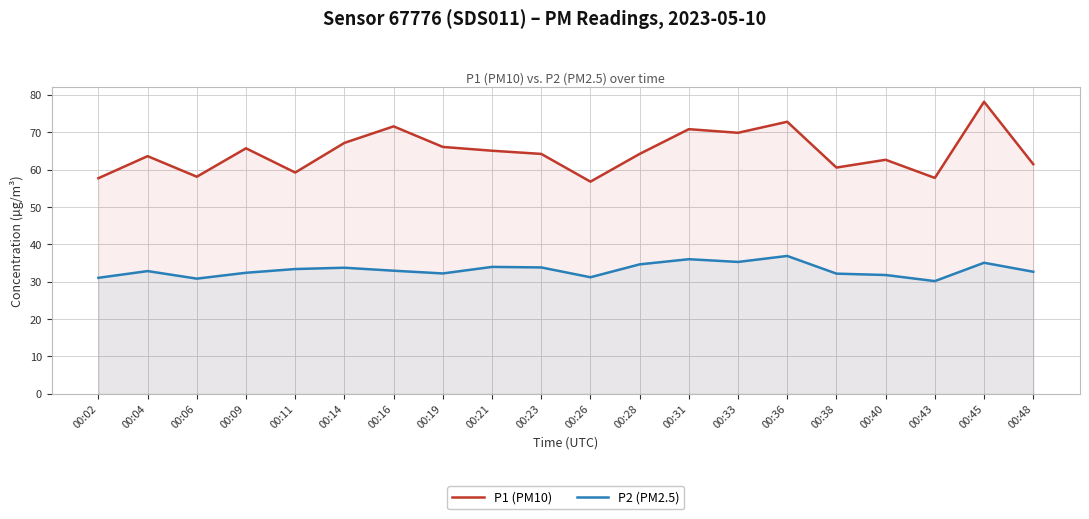

Rank the categories by P1 (PM10) value from highest to lowest.

00:45, 00:36, 00:16, 00:31, 00:33, 00:14, 00:19, 00:09, 00:21, 00:23, 00:28, 00:04, 00:40, 00:48, 00:38, 00:11, 00:06, 00:43, 00:02, 00:26